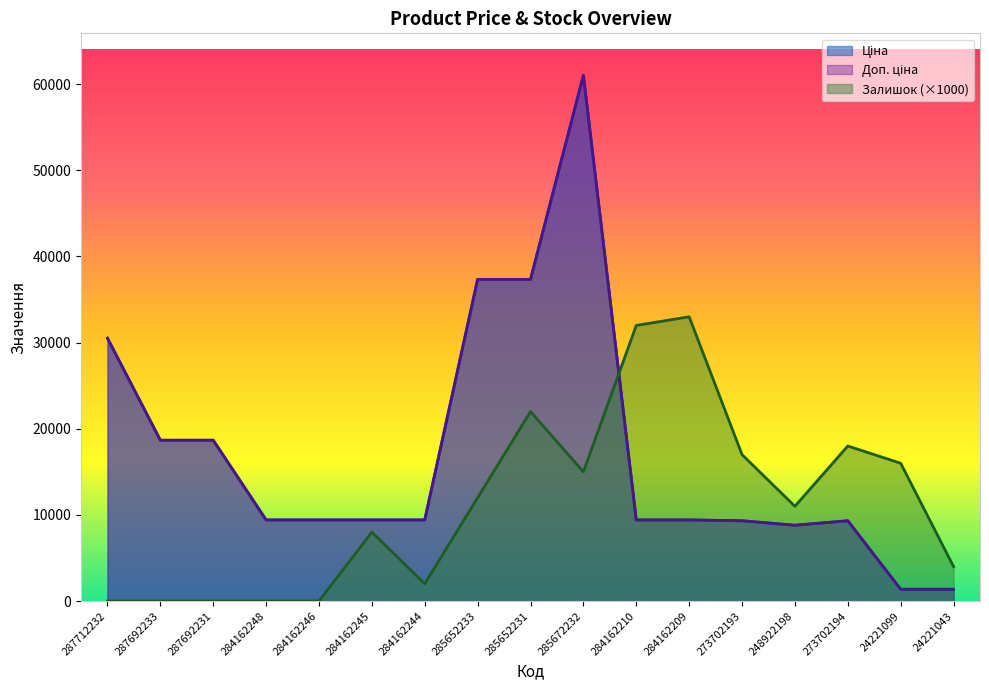

What is the label of the 2nd point from the left?

287692233